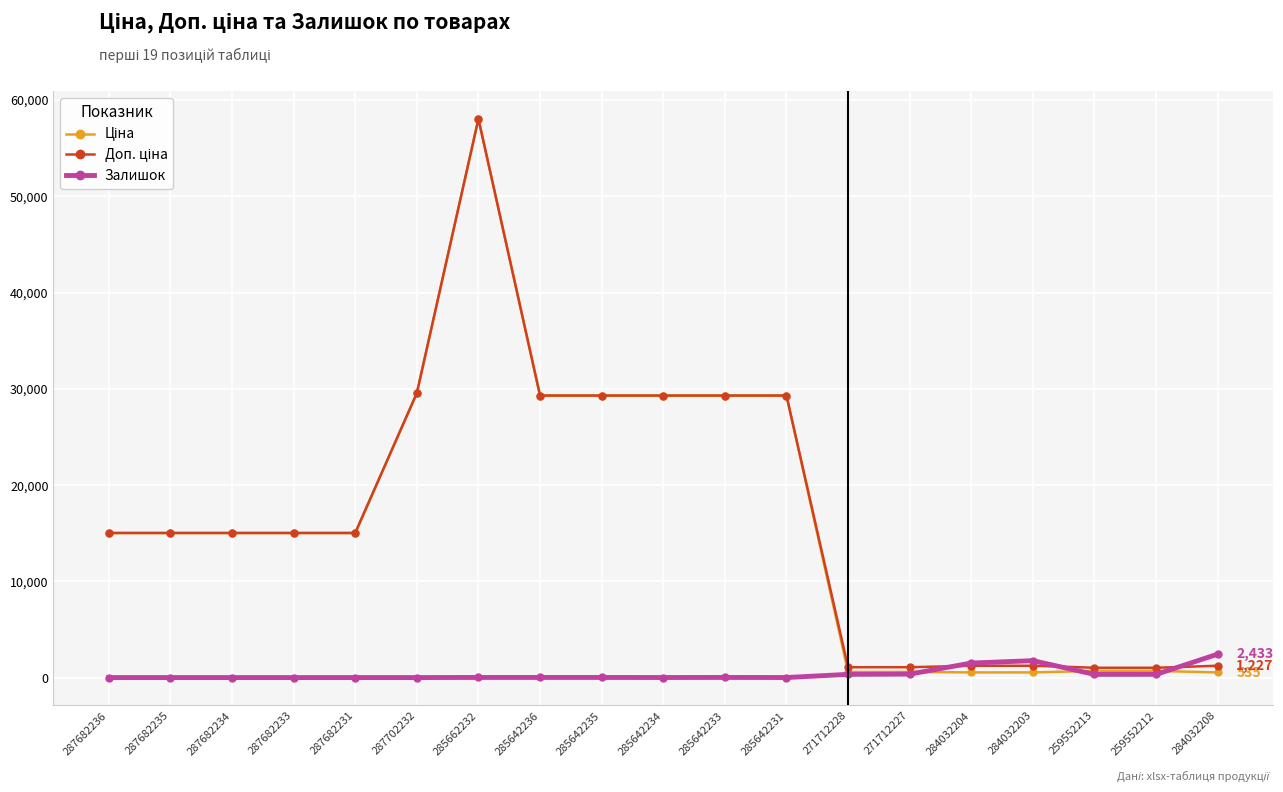

What is the maximum value for Залишок?

2433.0